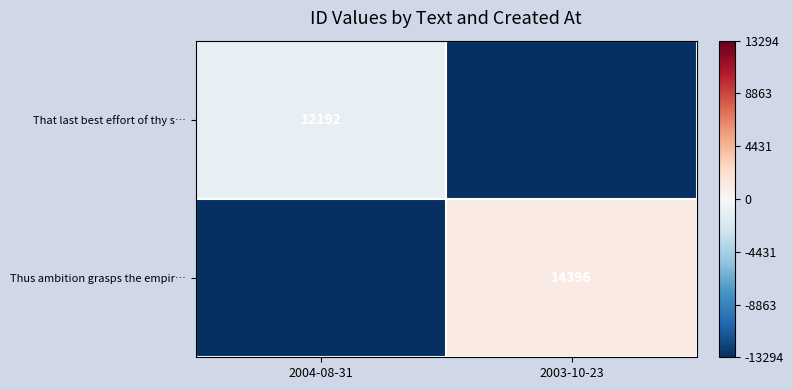

Is it true that That last best effort of thy s… equals 21541 at 2004-08-31?

False